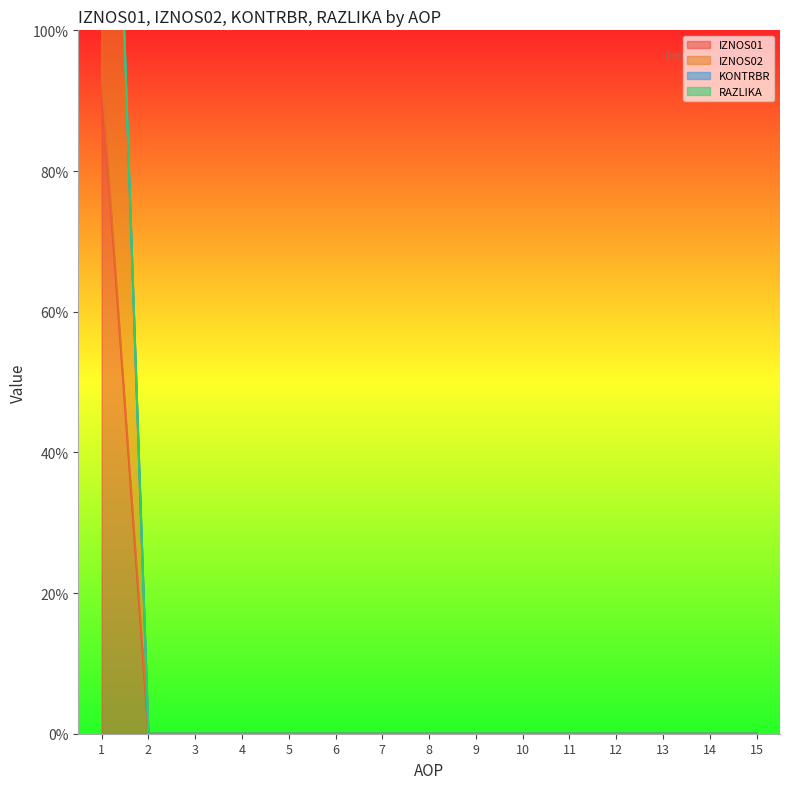

True or false: IZNOS02 and IZNOS01 cross at least once.

False